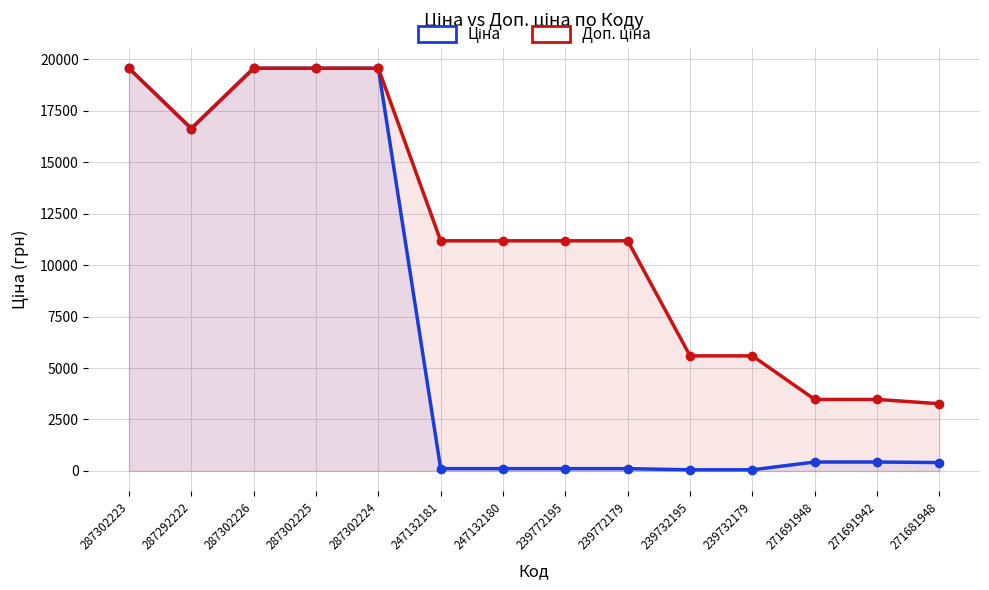

How many categories are shown in the chart?

14